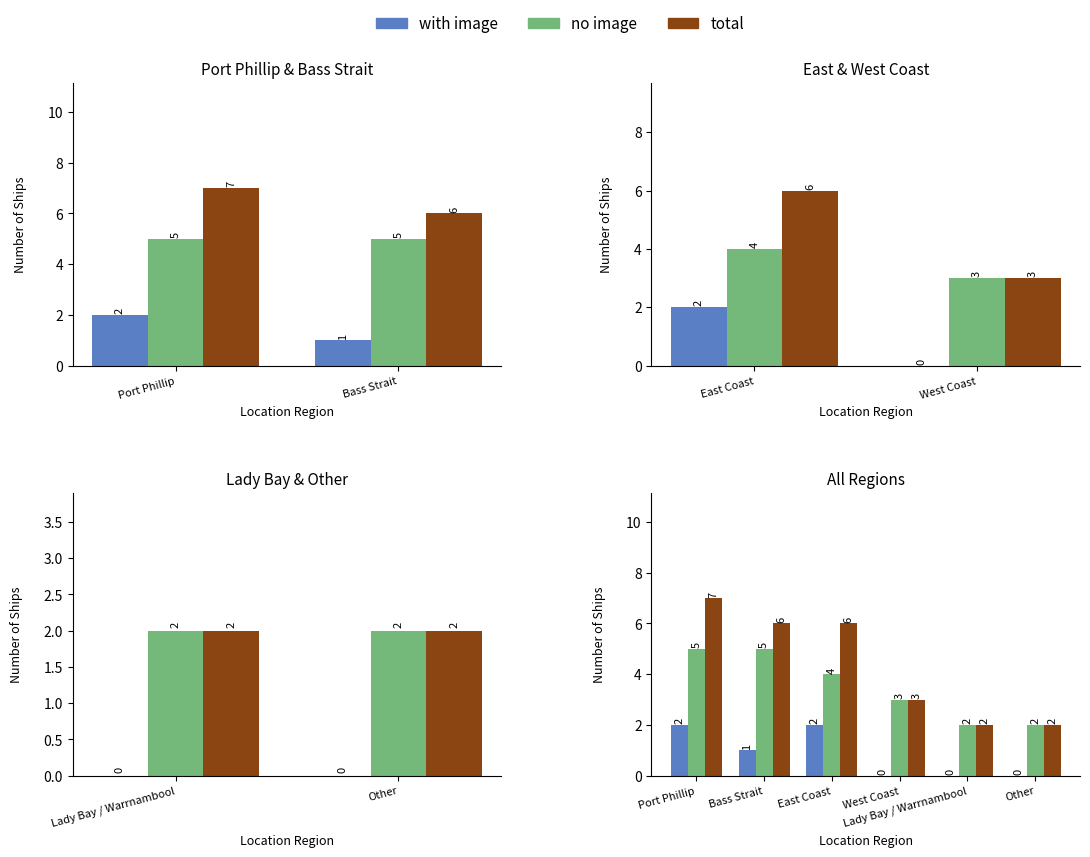

What is the total value across all series at East Coast?

12